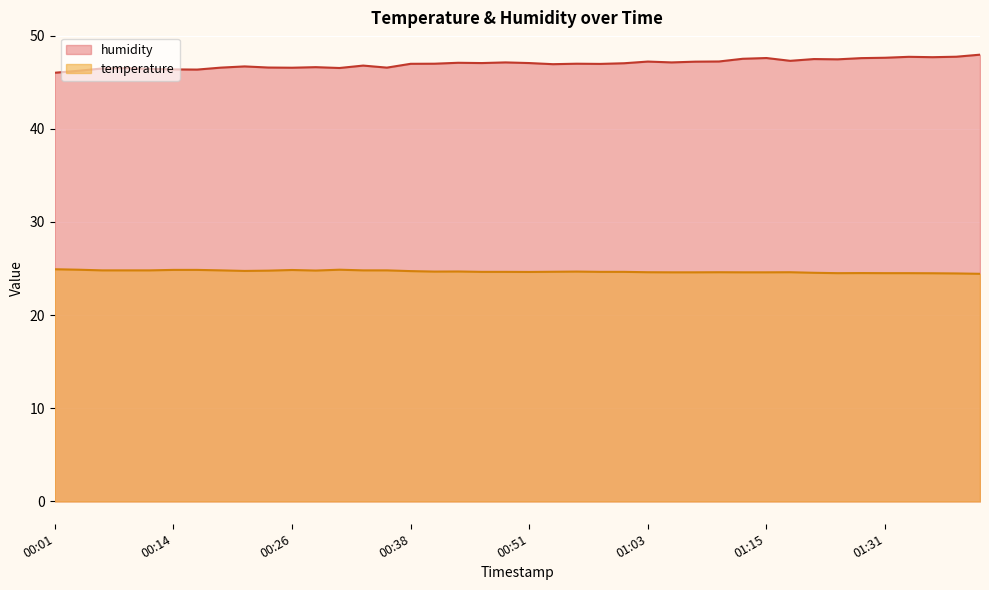

What is the difference between the humidity values at 01:18 and 01:26?

0.2